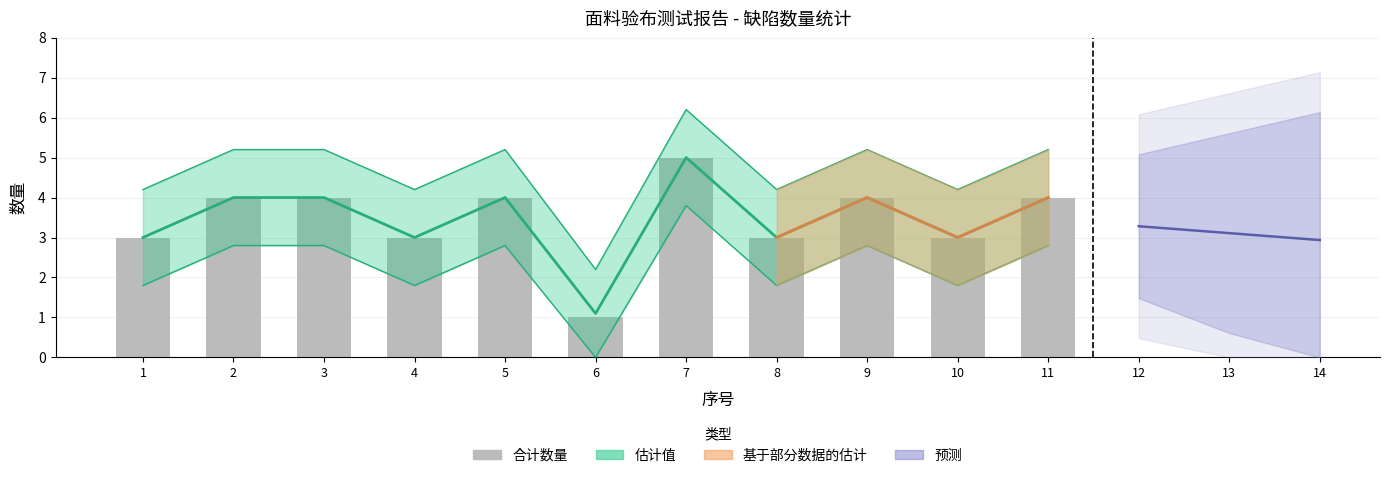

What is the difference between the maximum and minimum values?

4